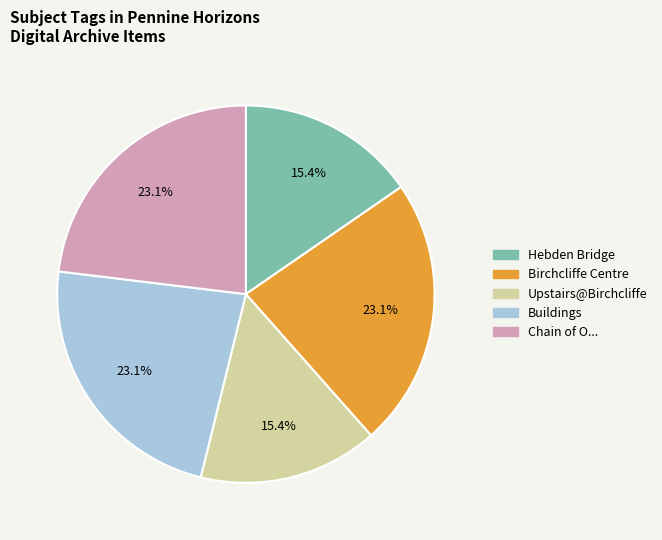

Is there a majority slice in this chart?

No